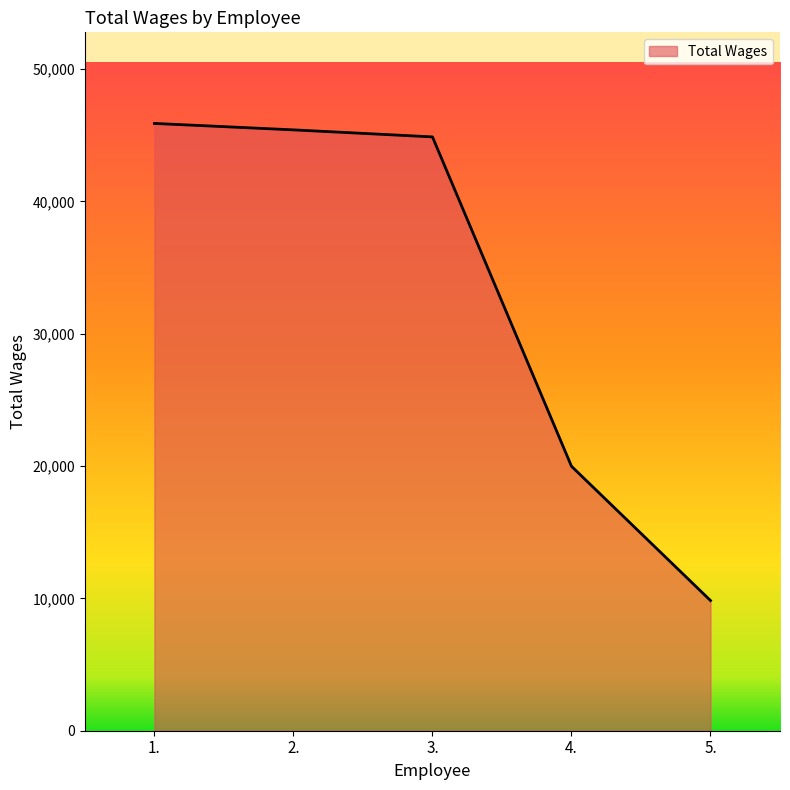

What is the difference between the second highest and minimum values?

35567